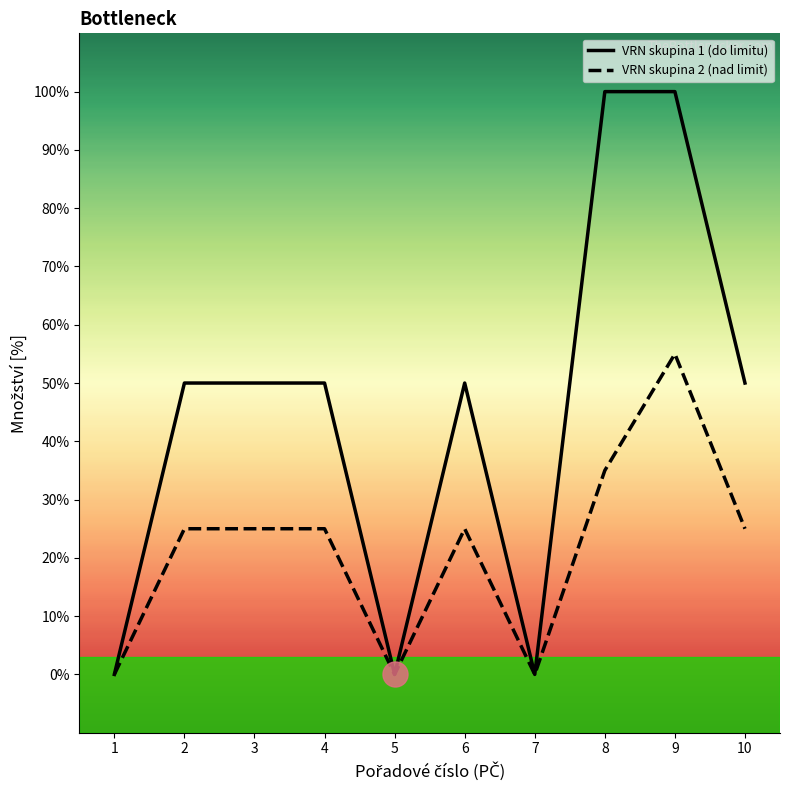

True or false: VRN skupina 1 (do limitu) and VRN skupina 2 (nad limit) cross at least once.

False